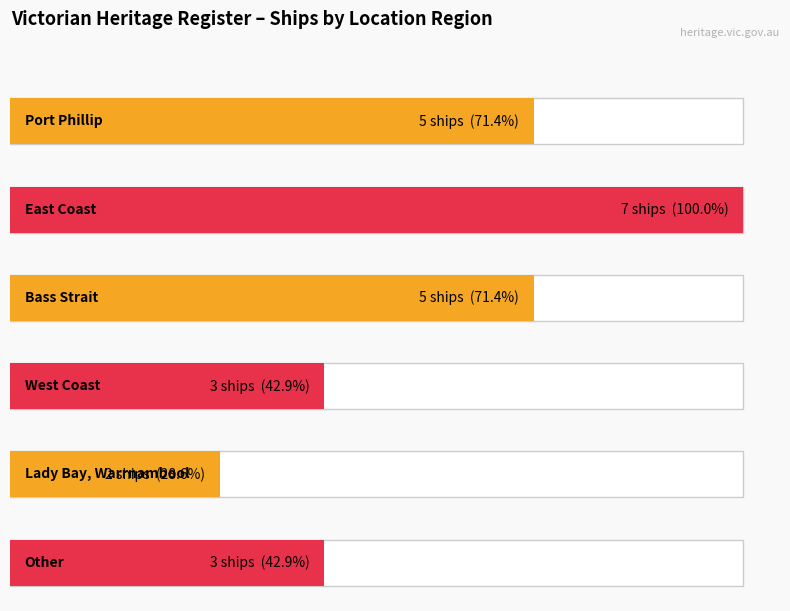

What is the minimum value shown in the chart?

2